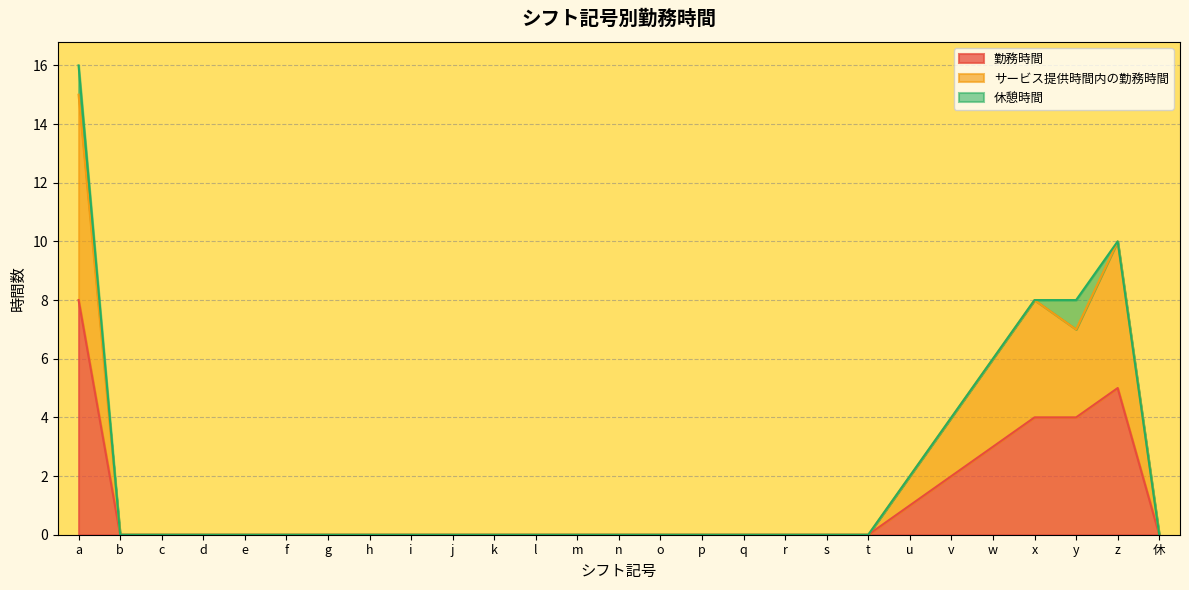

How many data points in 勤務時間 are above 0?

7